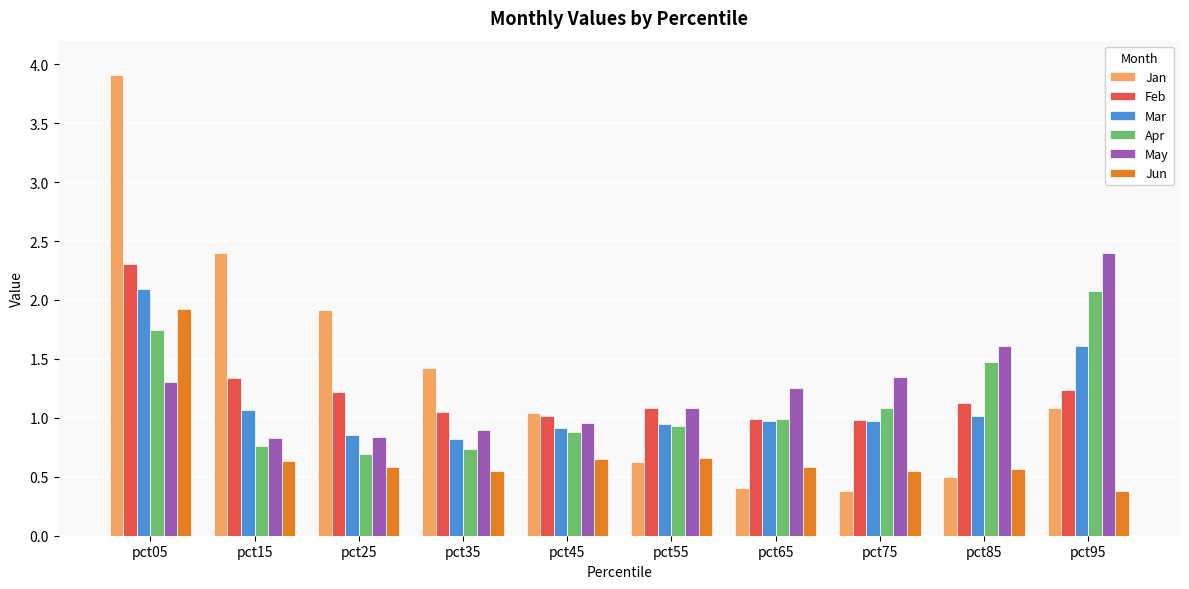

What is the difference between the maximum and minimum values in the May series?

1.6